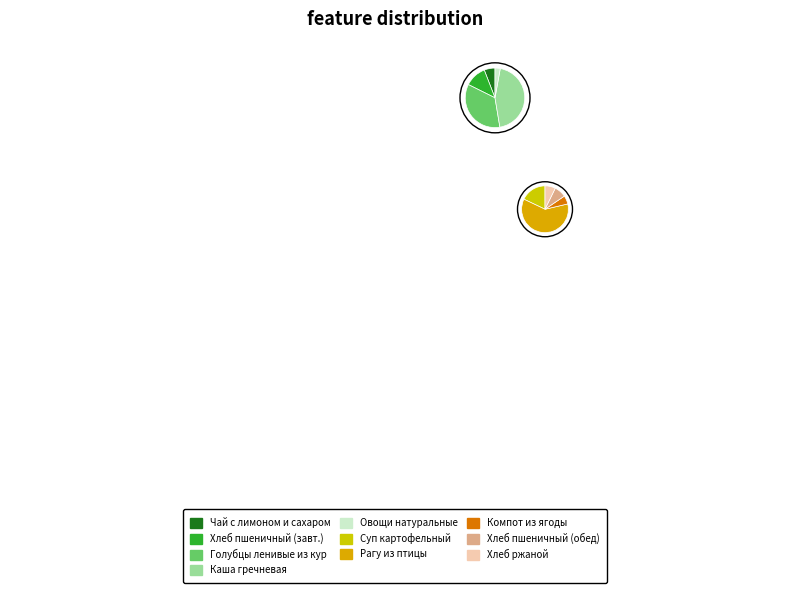

To the nearest percent, what percentage of the pie is Рагу из птицы?

36%